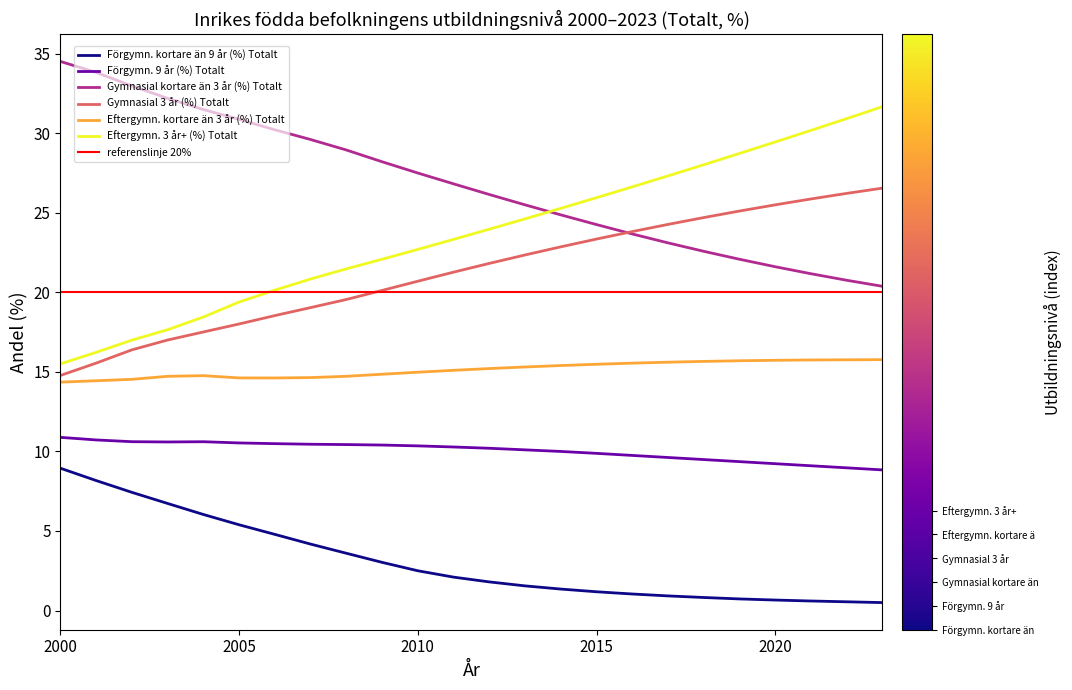

What are all the series names shown in the legend?

Förgymn. kortare än 9 år (%) Totalt, Förgymn. 9 år (%) Totalt, Gymnasial kortare än 3 år (%) Totalt, Gymnasial 3 år (%) Totalt, Eftergymn. kortare än 3 år (%) Totalt, Eftergymn. 3 år+ (%) Totalt